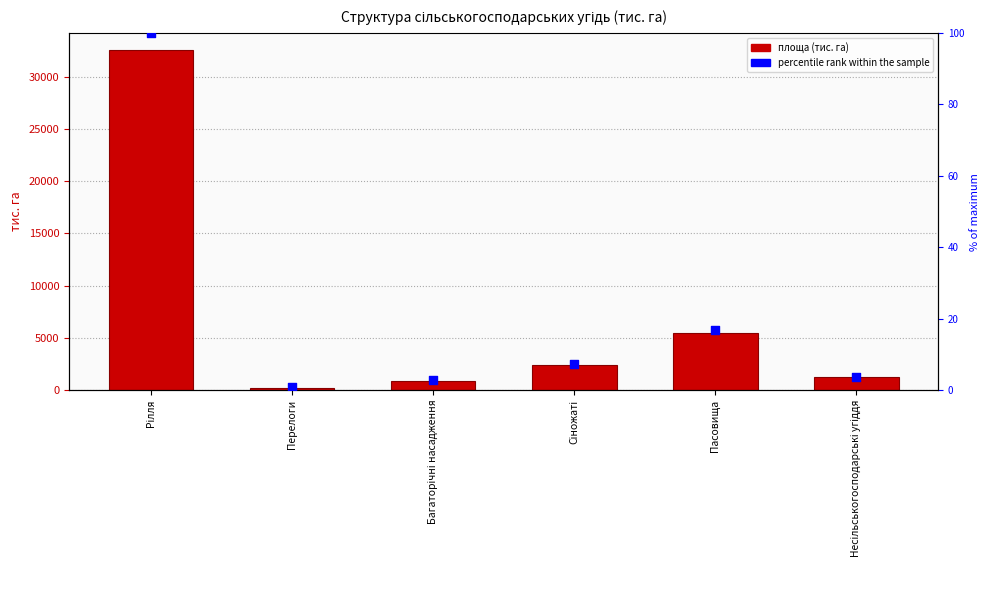

Which series contains the lowest Y value?

percentile rank within the sample